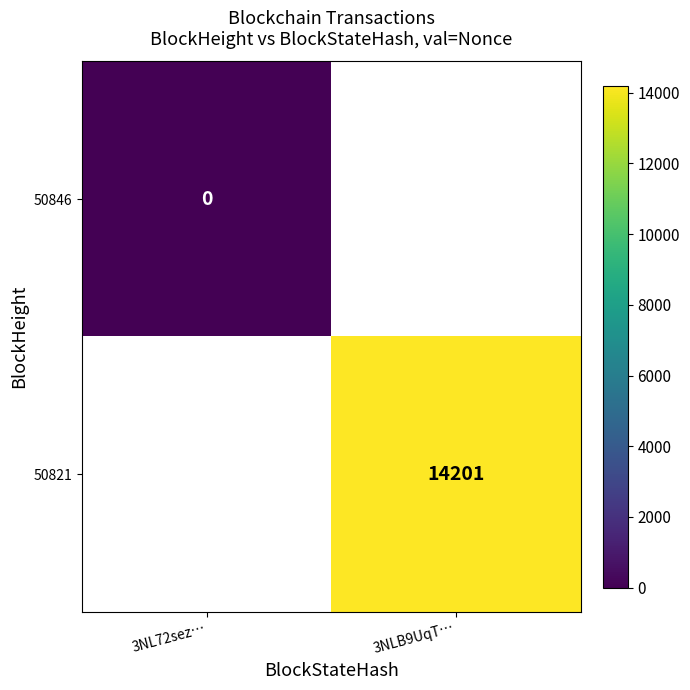

The value of 50821 at 3NLB9UqT… is 25441. True or false?

False